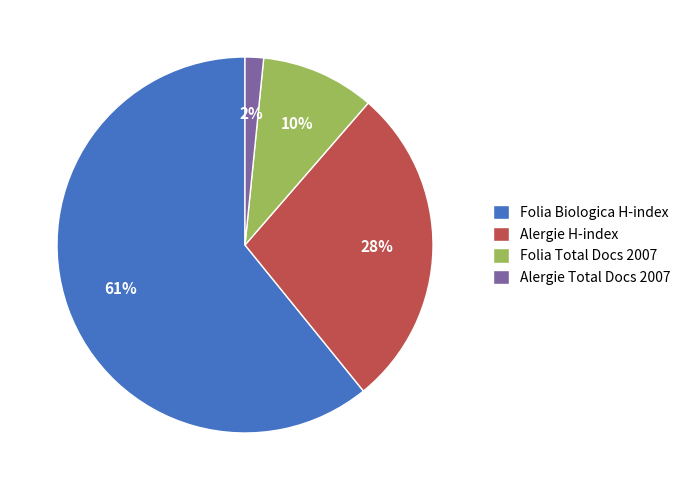

To the nearest percent, what percentage of the pie is Alergie Total Docs 2007?

2%